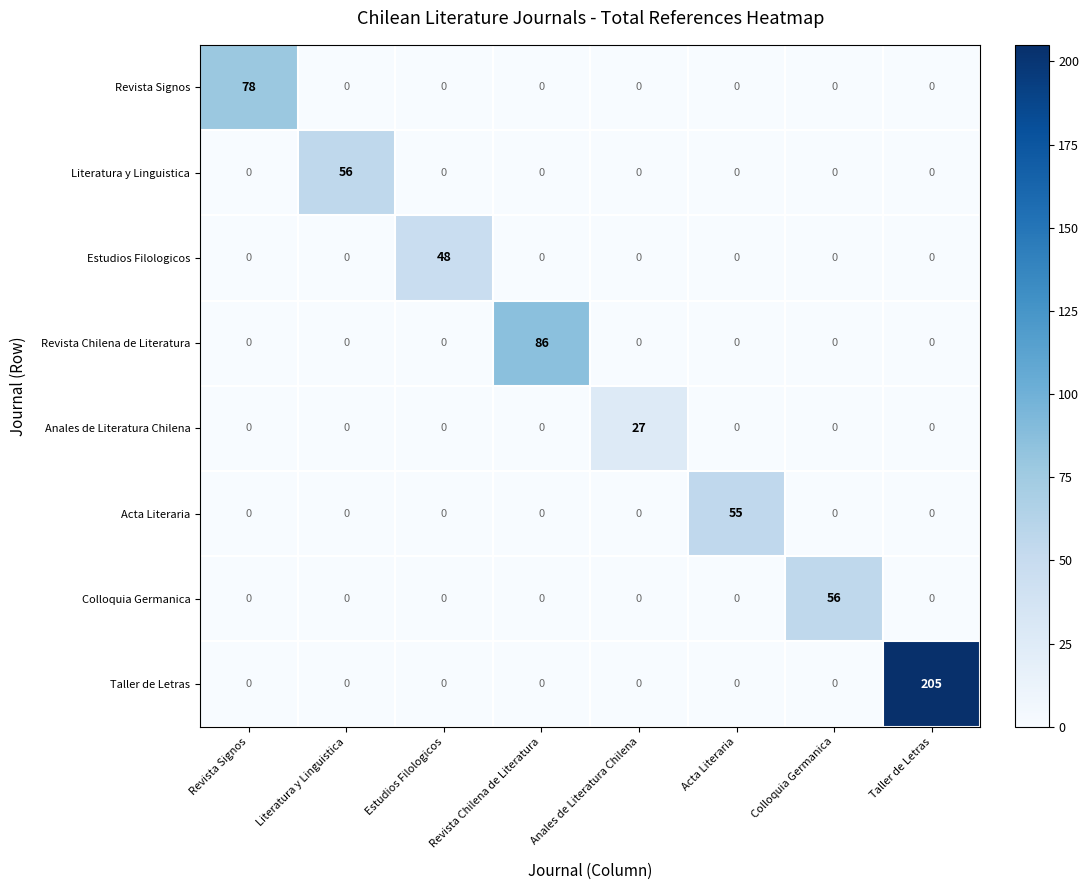

What is the approximate value of Anales de Literatura Chilena at Anales de Literatura Chilena, to the nearest 5?

25